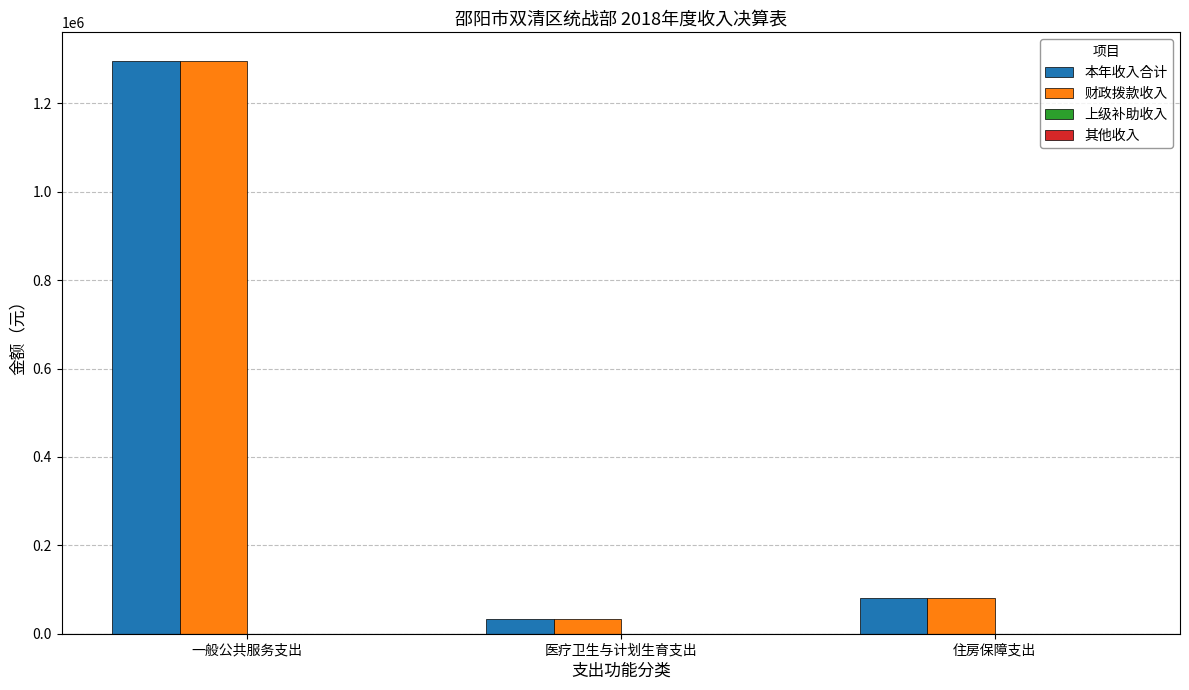

What is the label of the 1st bar from the left?

一般公共服务支出